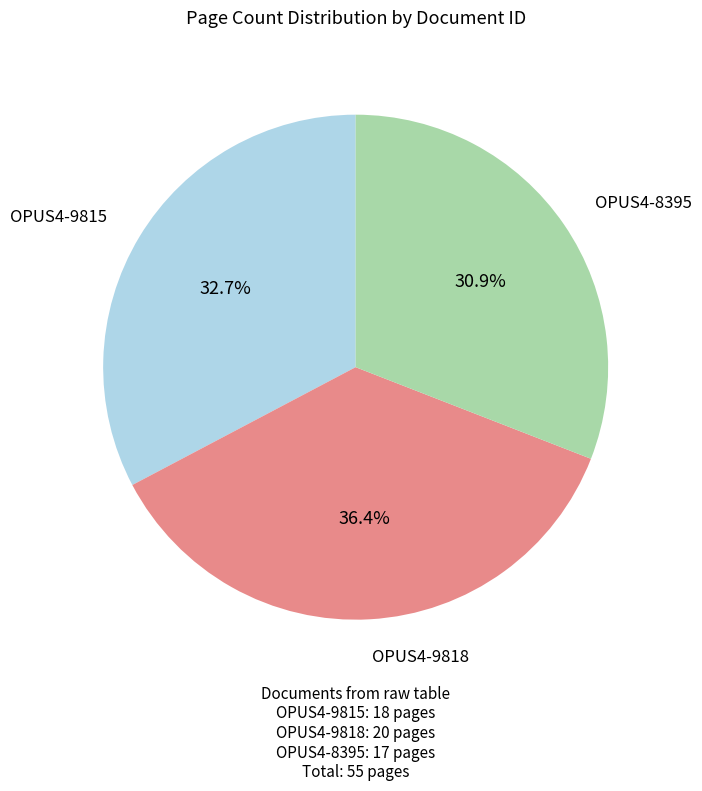

Is there a majority slice in this chart?

No